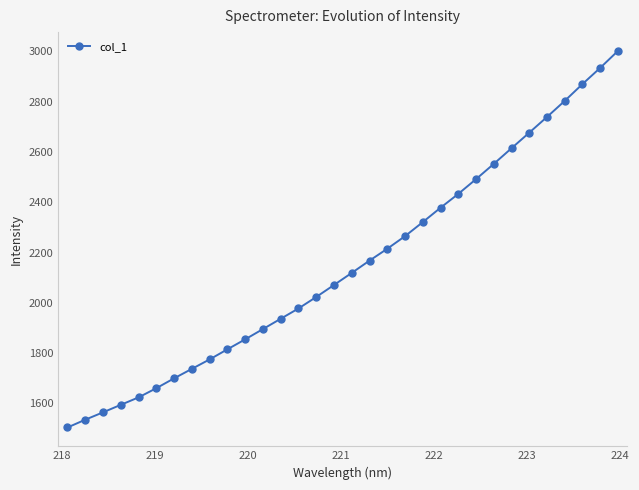

What is the maximum value shown in the chart?

3001.4